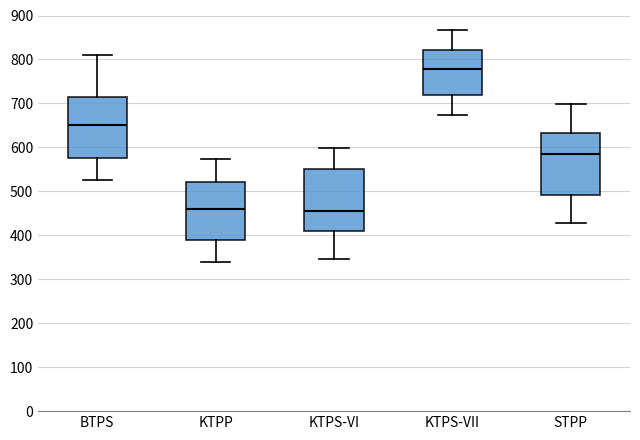

Where does the lower whisker of the box for BTPS end on the y-axis? The values are not printed on the chart, so give them approximately, as read against the axis.

530